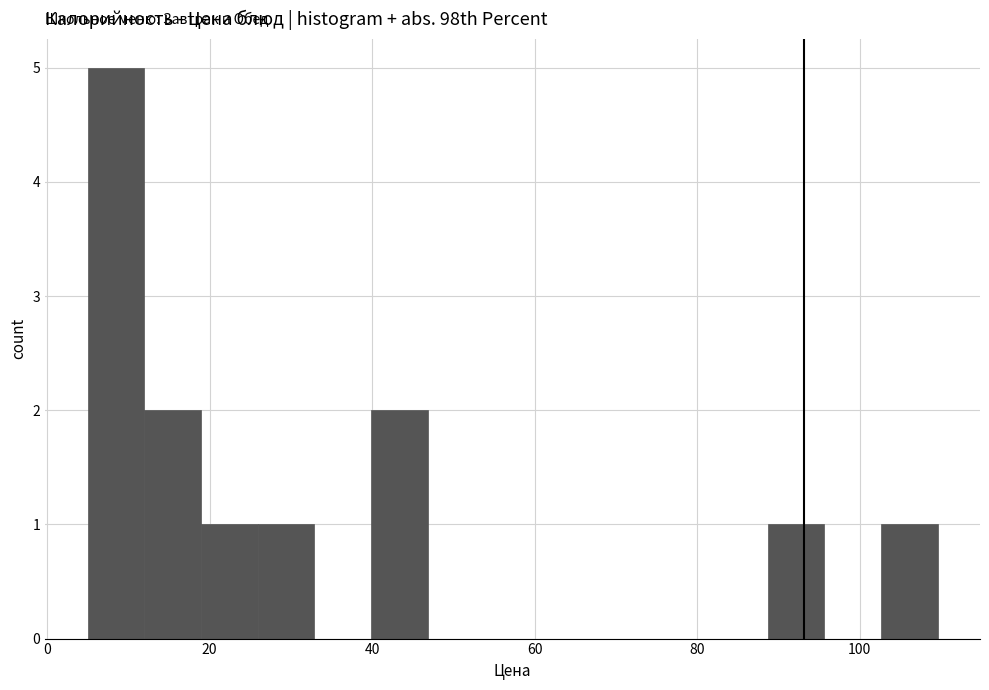

Read against the x-axis, roughly where is the centre of the tallest bar?

8